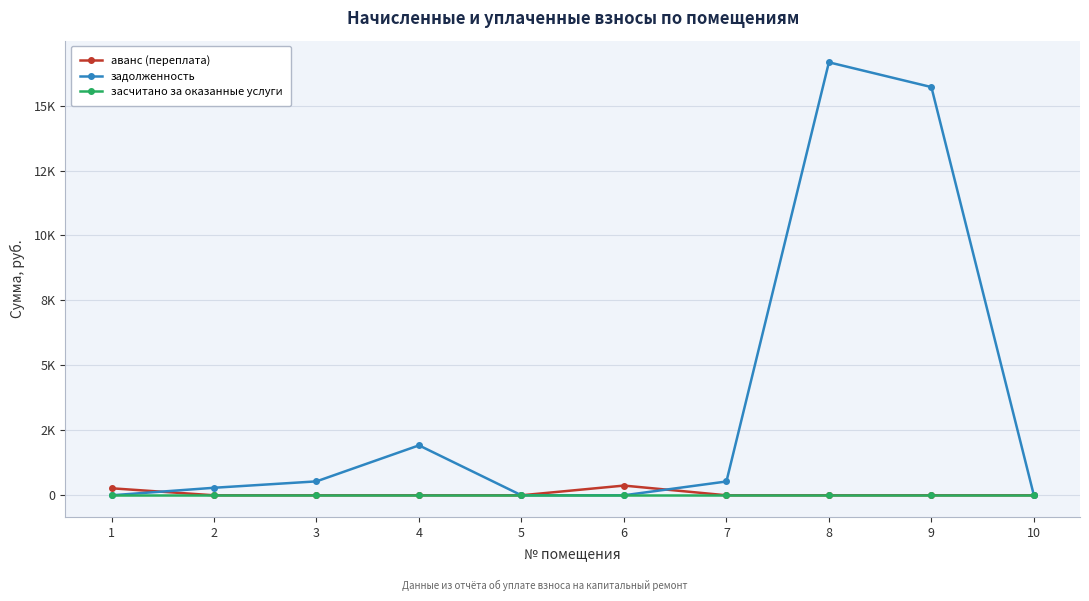

At which category does аванс (переплата) reach its first local peak?

6